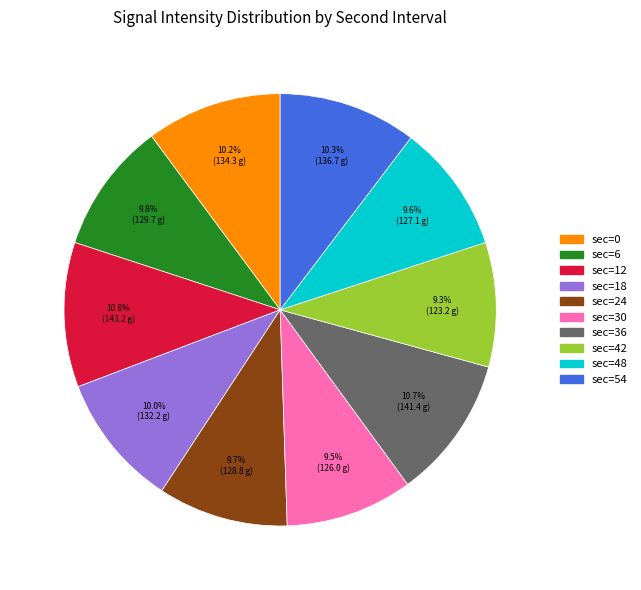

Is there any slice that represents more than half of the pie?

No